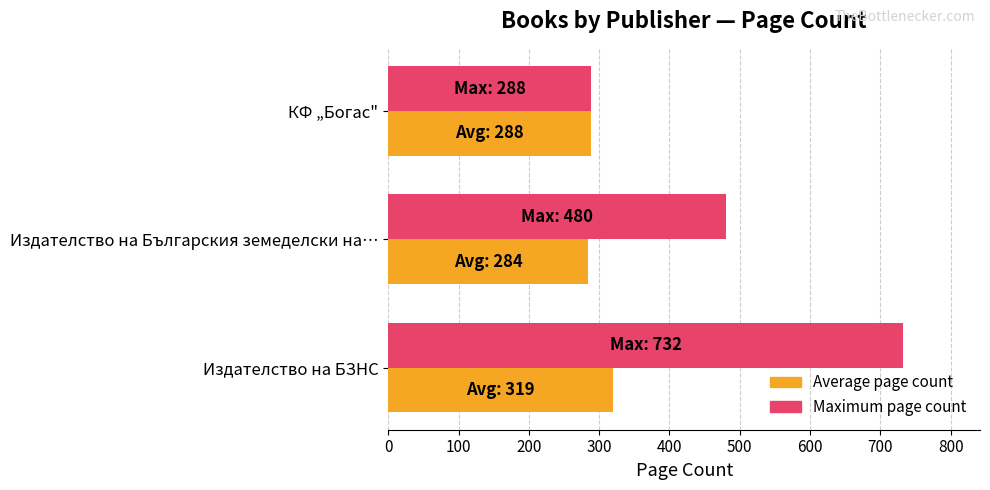

True or false: Maximum page count has a value of 288 at КФ „Богас".

True